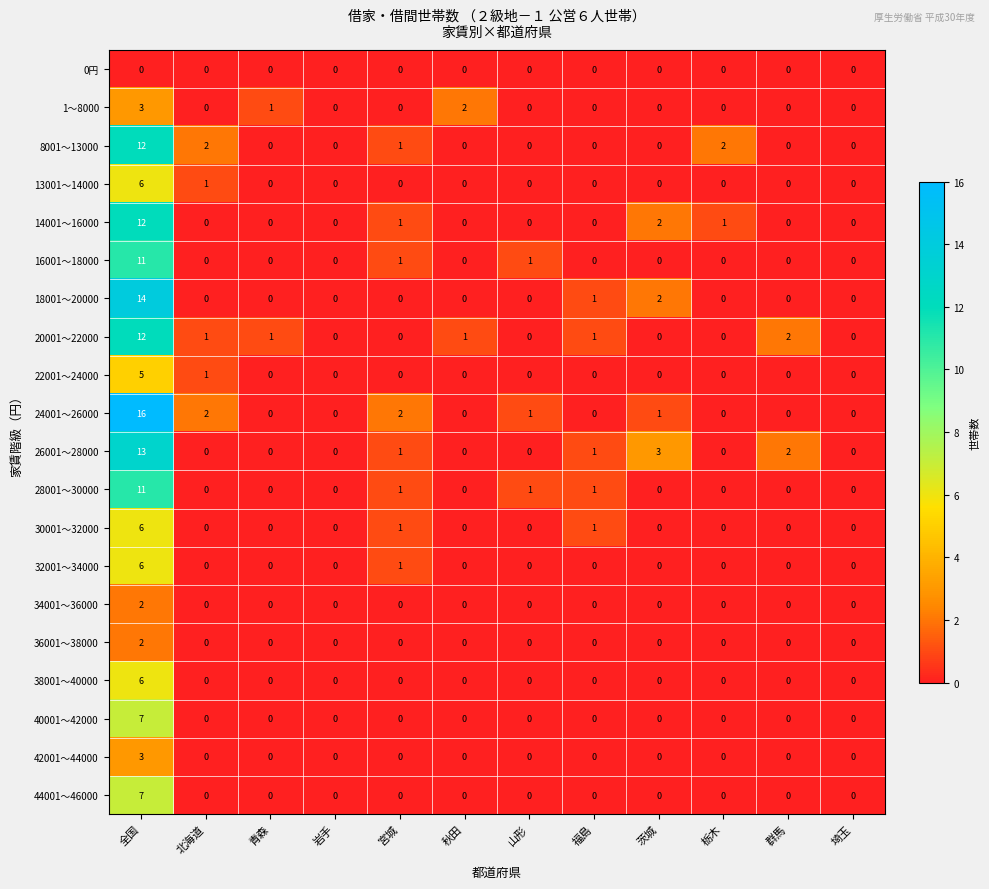

What is the sum of all 40001～42000 values?

7